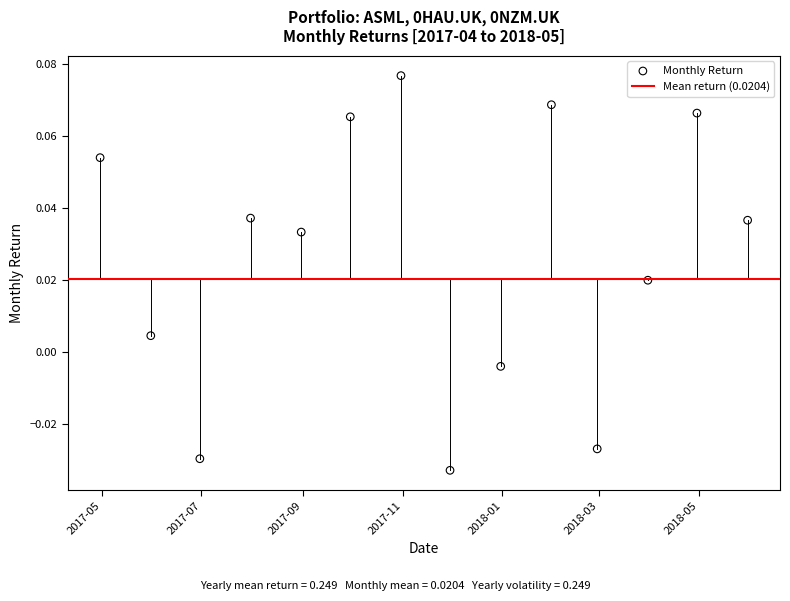

What is the range of X values (max minus min)?

396.0